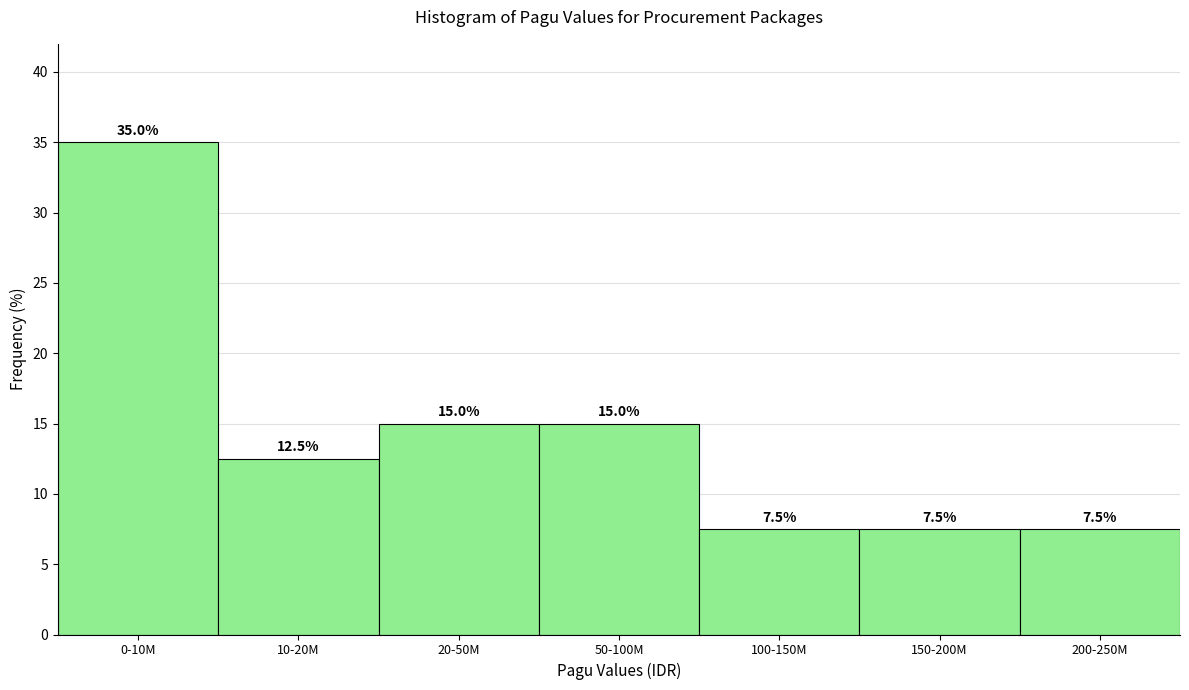

Reading right to left, list all the values displayed in this chart.

200-250M=7.5	150-200M=7.5	100-150M=7.5	50-100M=15.0	20-50M=15.0	10-20M=12.5	0-10M=35.0